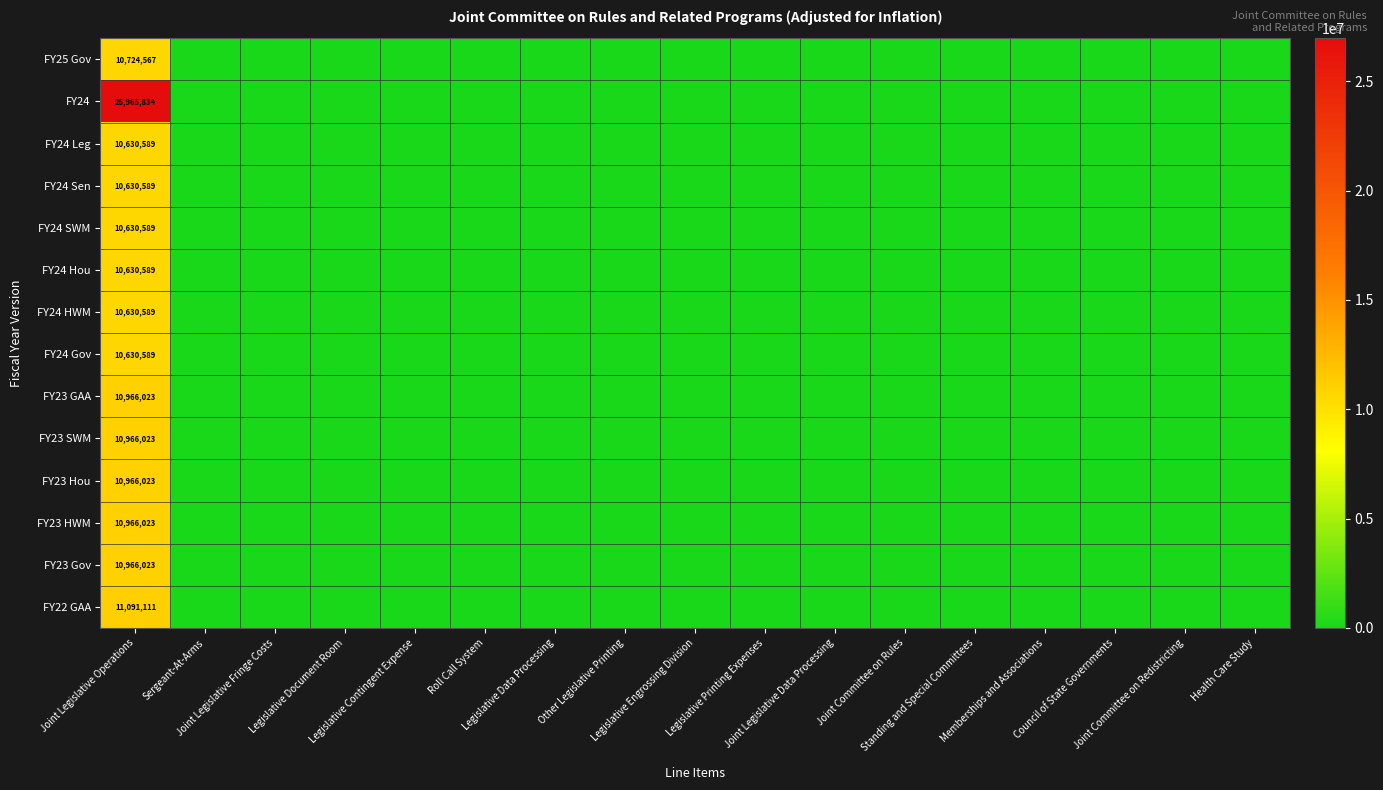

The value of FY24 SWM at Legislative Printing Expenses is 0. True or false?

True